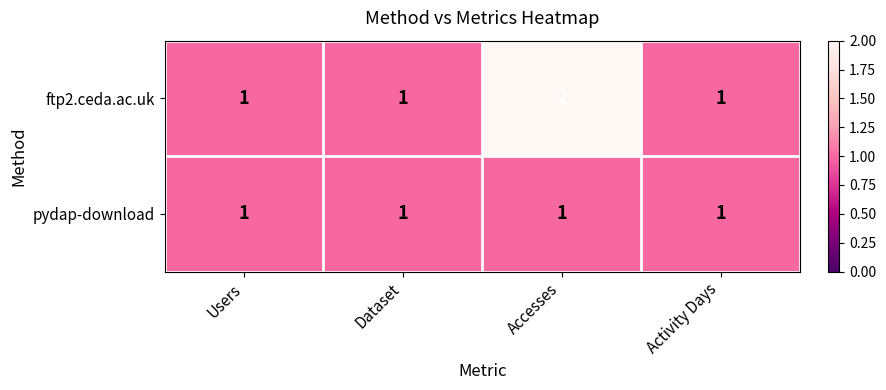

Which series has the widest spread of values?

ftp2.ceda.ac.uk